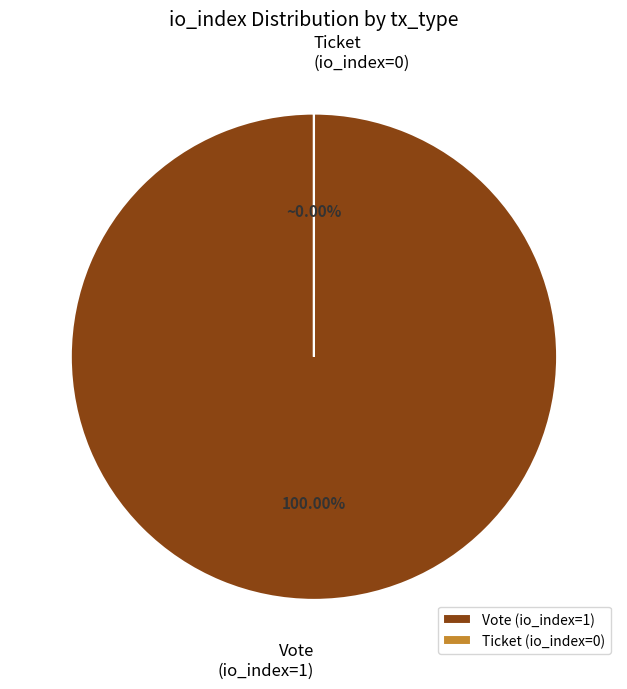

Which slice is the largest?

Vote